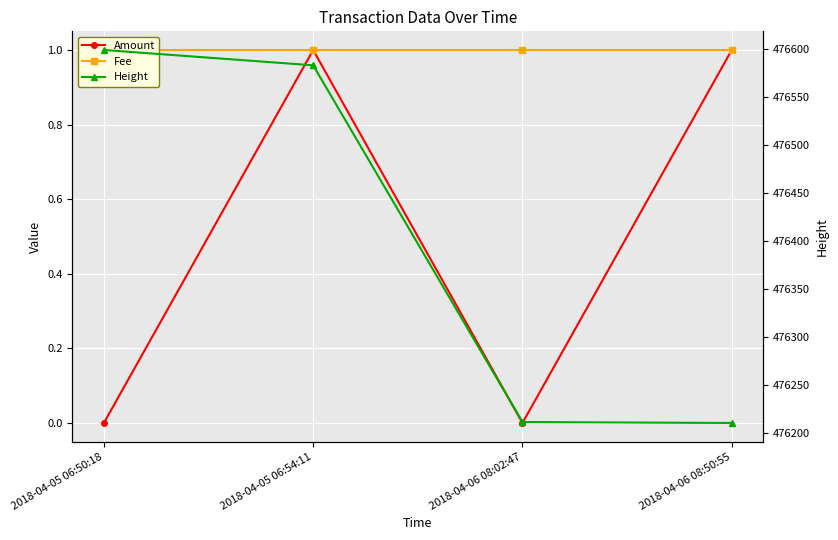

What is the label of the 1st point from the left?

2018-04-05 06:50:18